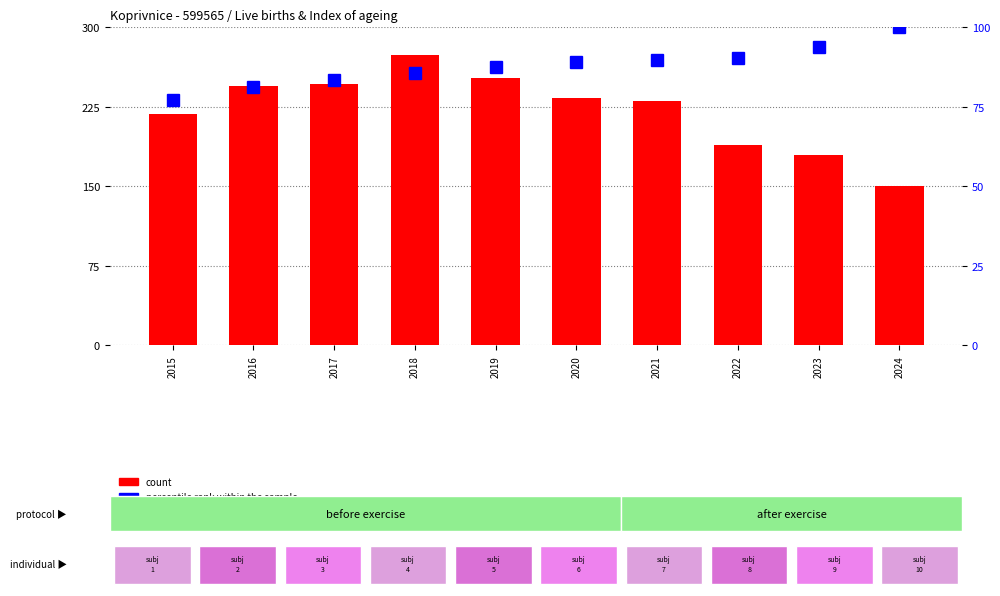

The count series shows 189.0 at 2022. True or false?

True